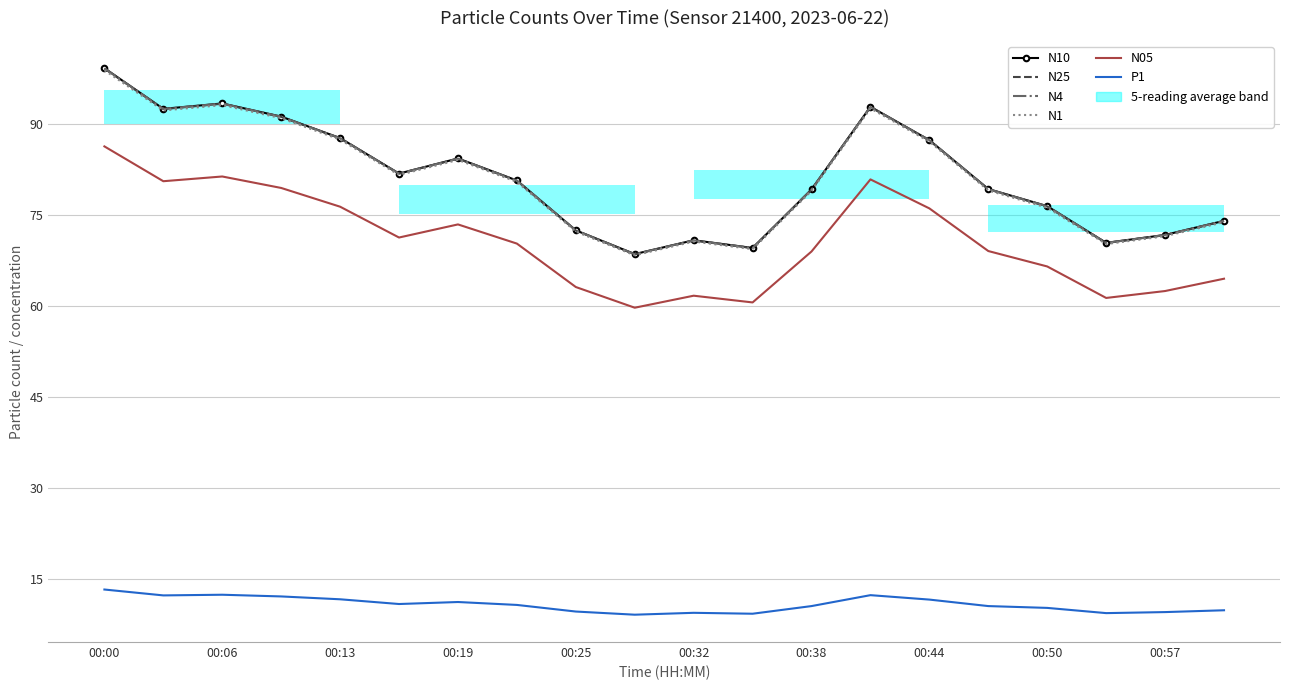

What is the difference between the maximum and minimum values in the N1 series?

30.5